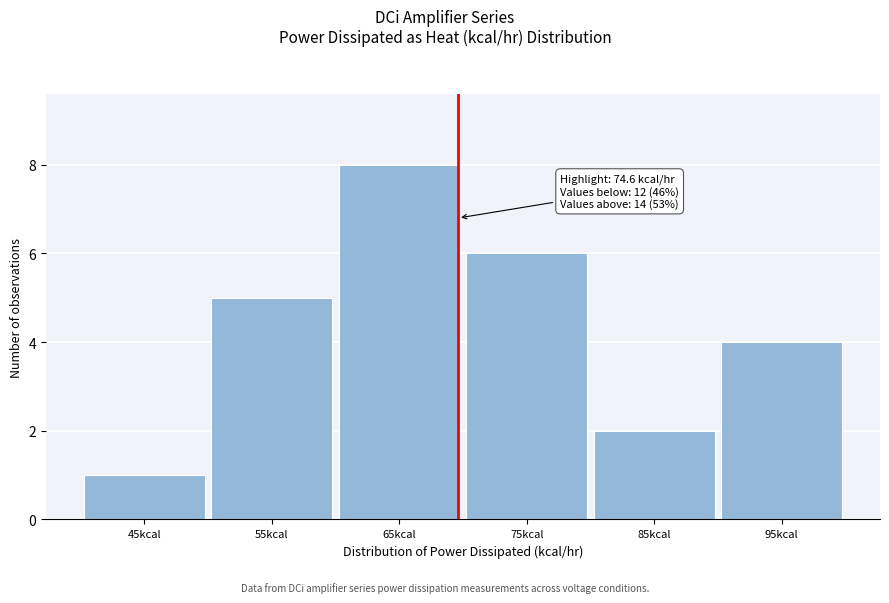

Reading left to right, list all the values displayed in this chart.

1	5	8	6	2	4